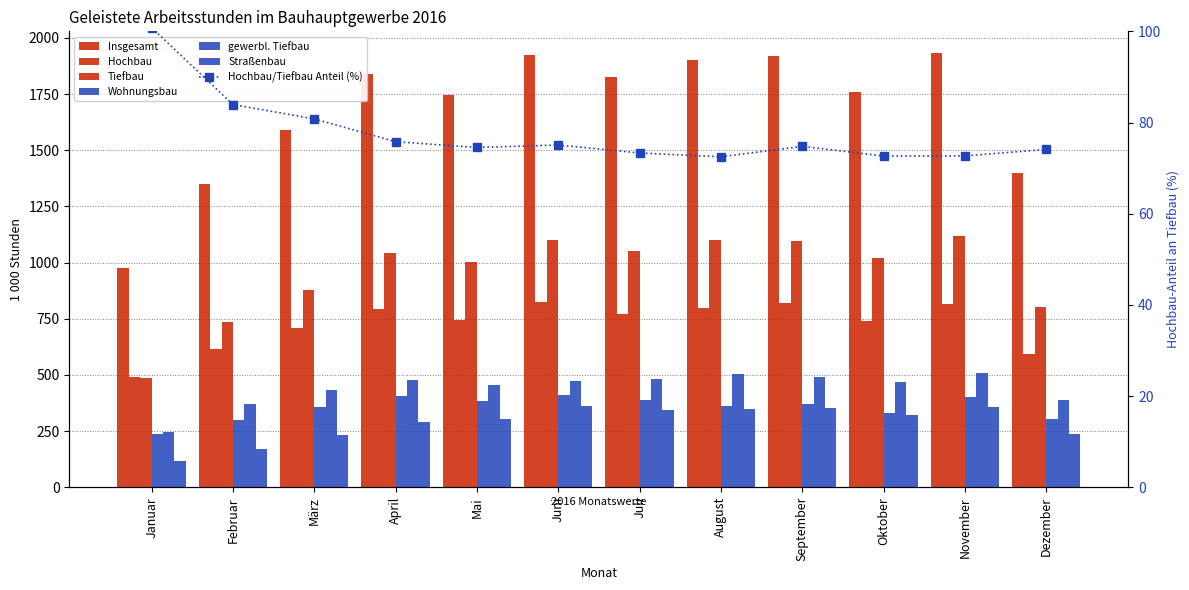

Between Februar and Juni, which is larger?

Juni